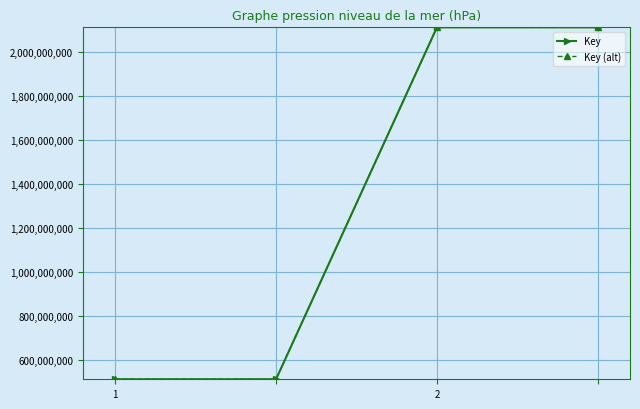

True or false: Key (alt) and Key cross at least once.

False